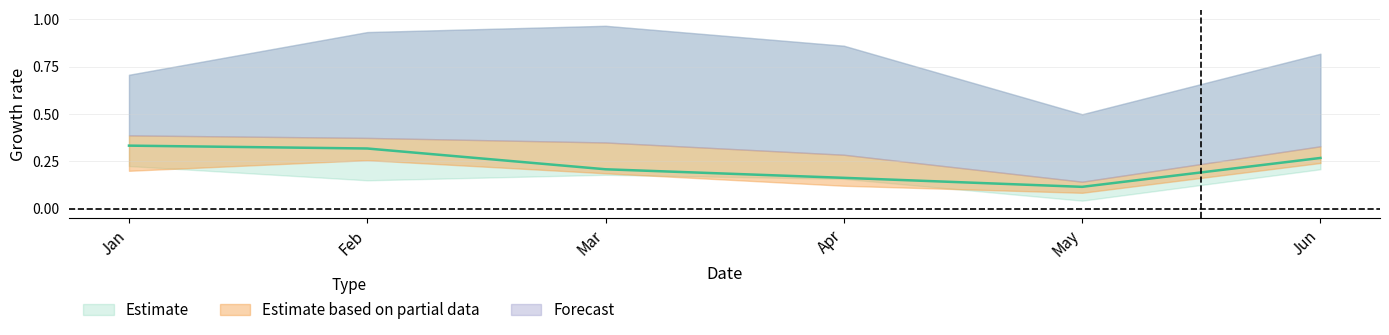

What is the total value across all series at Feb?

2.0